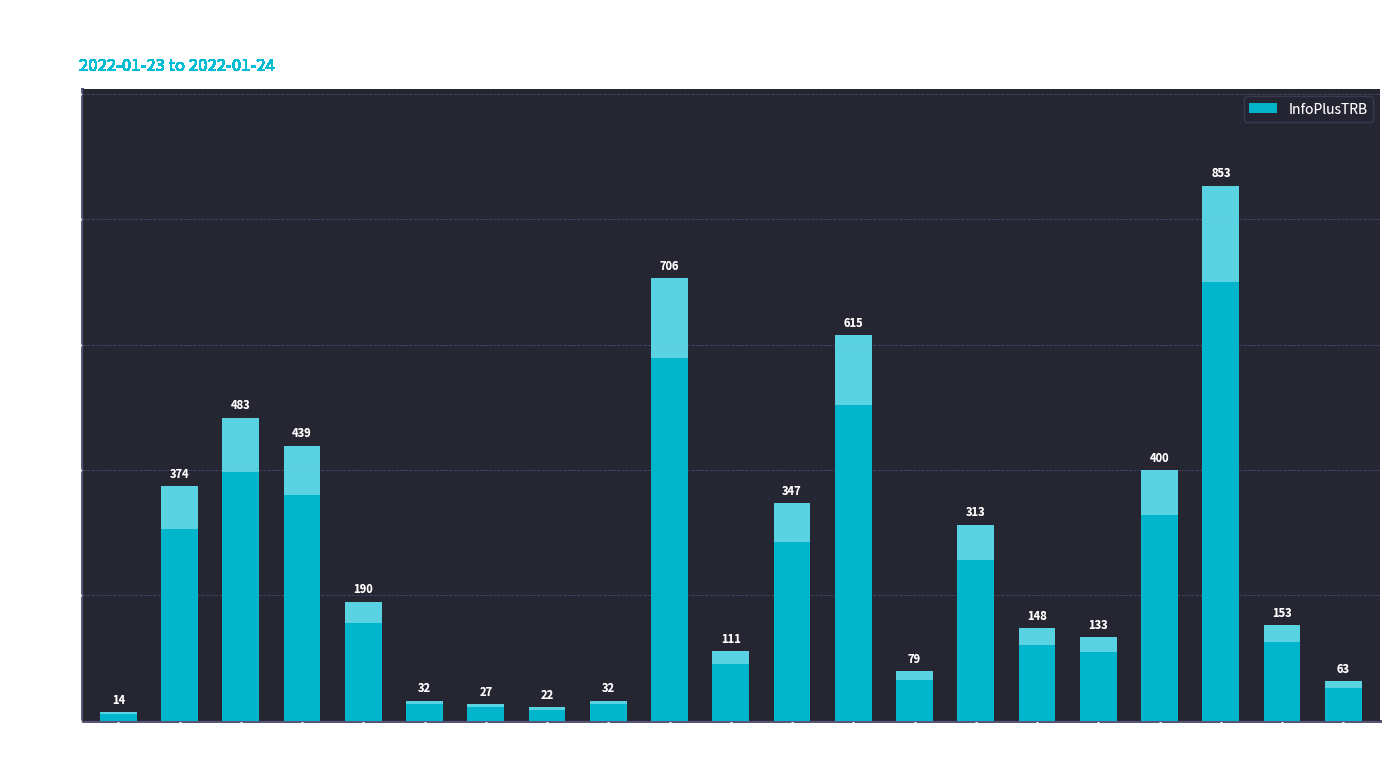

Which category has the lowest value across all series?

06:00